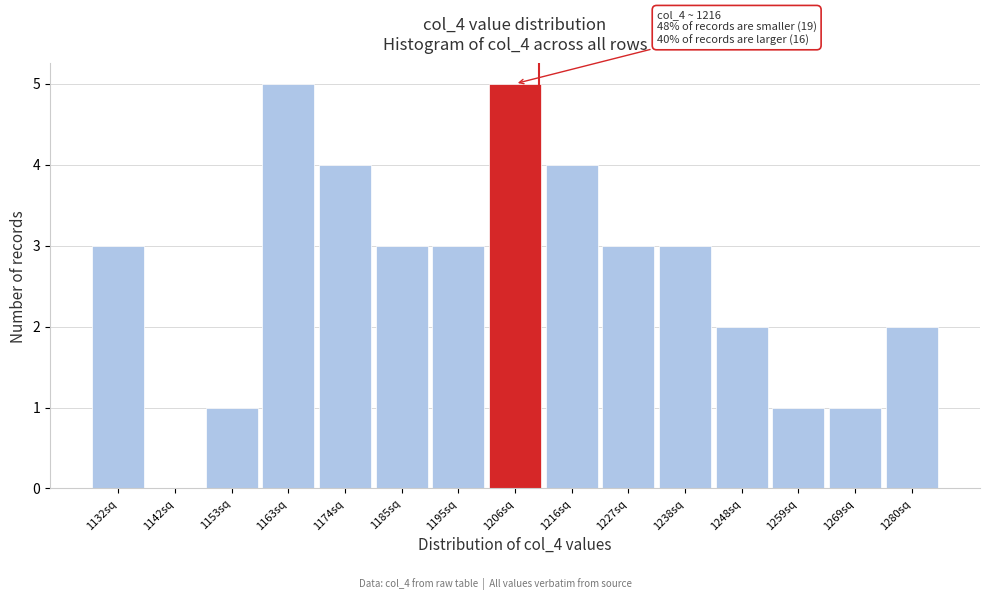

Reading left to right, transcribe all the data shown in this chart.

1132sq=3	1142sq=0	1153sq=1	1163sq=5	1174sq=4	1185sq=3	1195sq=3	1206sq=5	1216sq=4	1227sq=3	1238sq=3	1248sq=2	1259sq=1	1269sq=1	1280sq=2